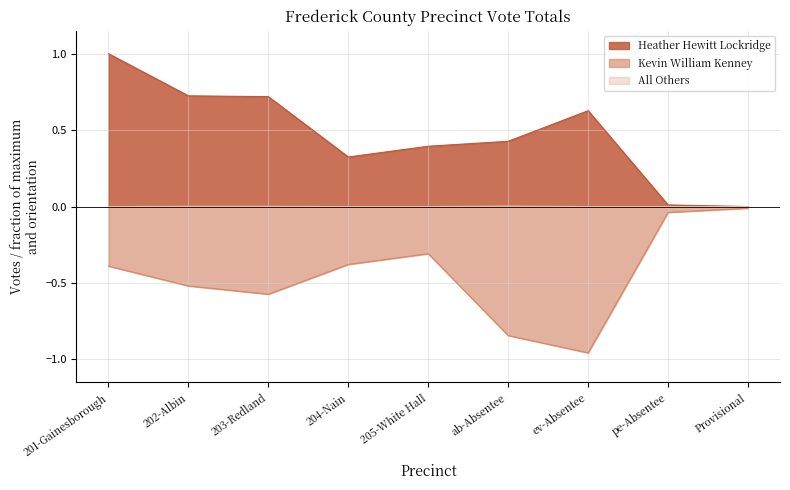

How many data points in All Others are above 0?

3